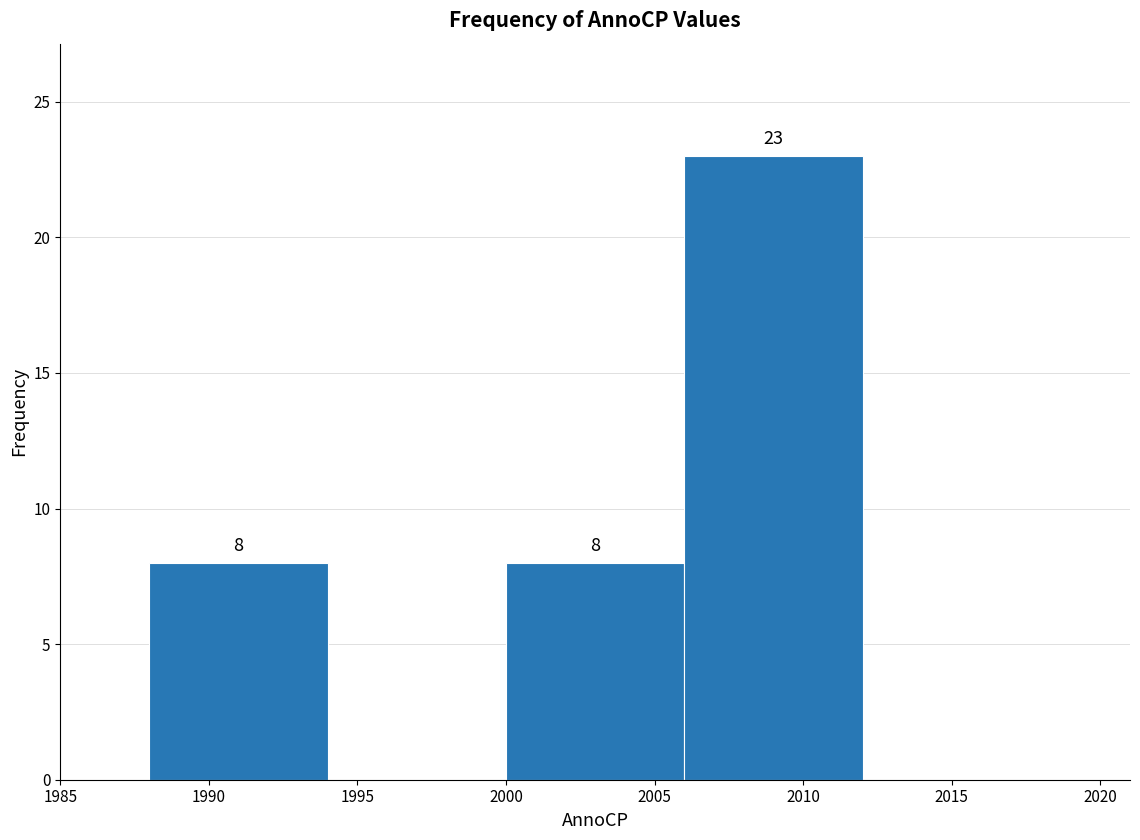

Over which range of the x-axis is the bar tallest?

2006 to 2012